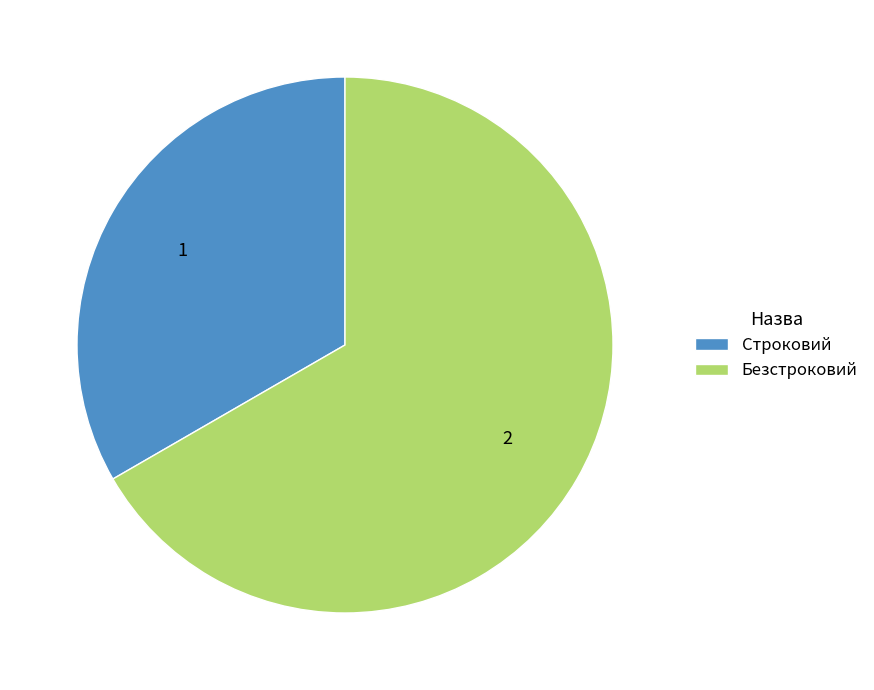

Rank the categories by value from lowest to highest.

Строковий, Безстроковий